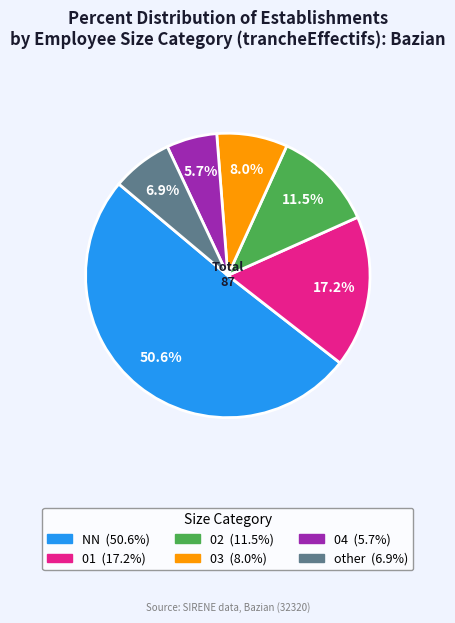

To the nearest percent, what portion does other represent?

7%